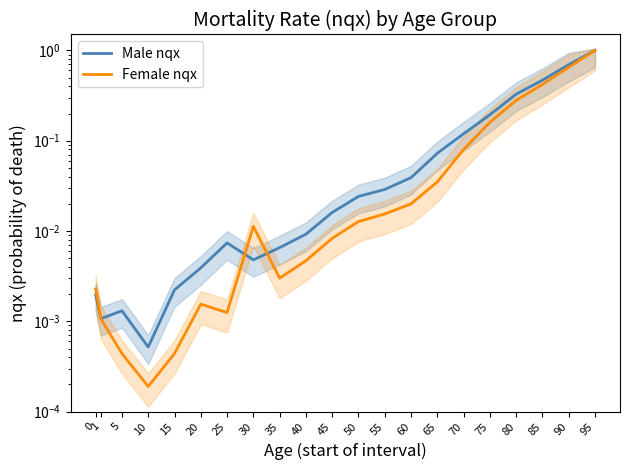

Which category has the lowest value in the Female nqx series?

10